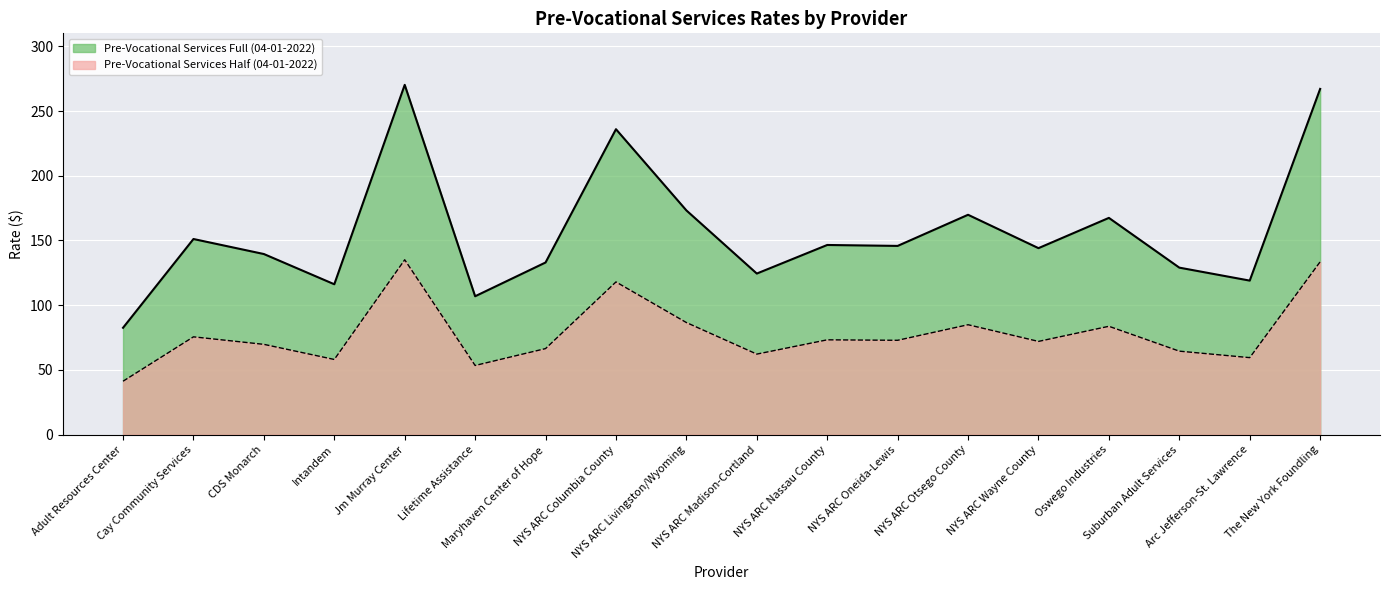

Where is the first local maximum for Pre-Vocational Services Full?

Cay Community Services